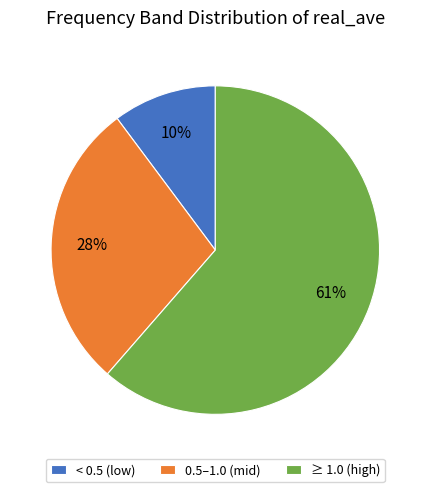

Is there any slice that represents more than half of the pie?

Yes